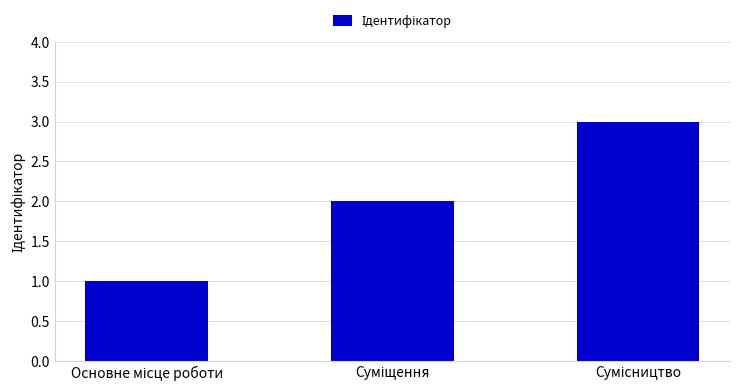

What is the sum of all values?

6